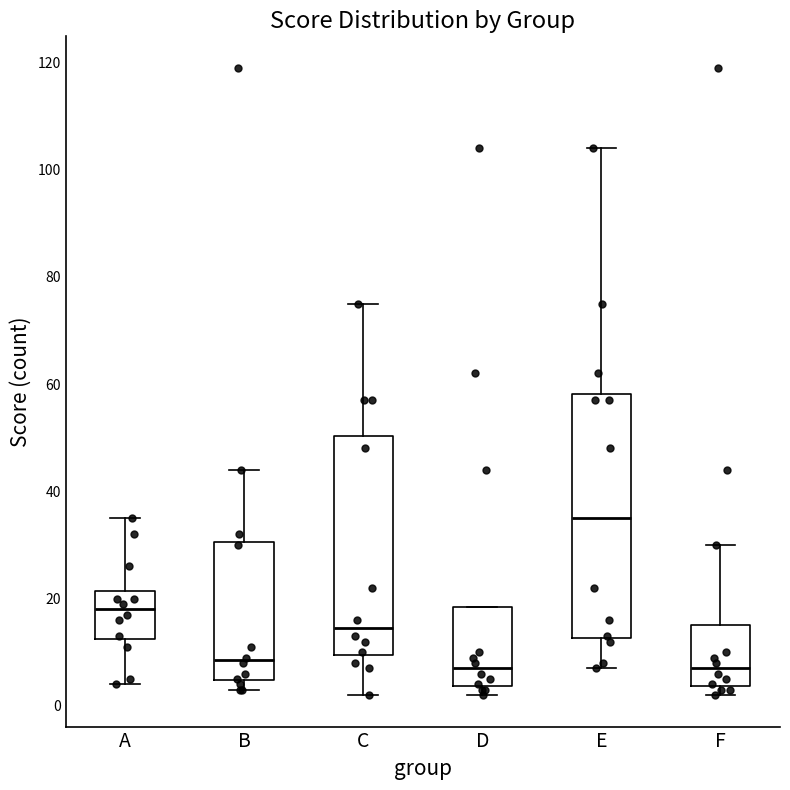

Reading left to right, transcribe this box plot: for each box, give where its median line is, the range the box spans, and where its two whiskers end, as read against the y-axis. The values are not printed on the chart, so give them approximately, as read against the axis.

A: median 18, box 12 to 22, whiskers 4 to 36
B: median 8, box 4 to 30, whiskers 4 (just below the box's lower edge) to 44
C: median 14, box 10 to 50, whiskers 2 to 76
D: median 8, box 4 to 18, whiskers 2 to 18
E: median 36, box 12 to 58, whiskers 8 to 104
F: median 8, box 4 to 16, whiskers 2 to 30